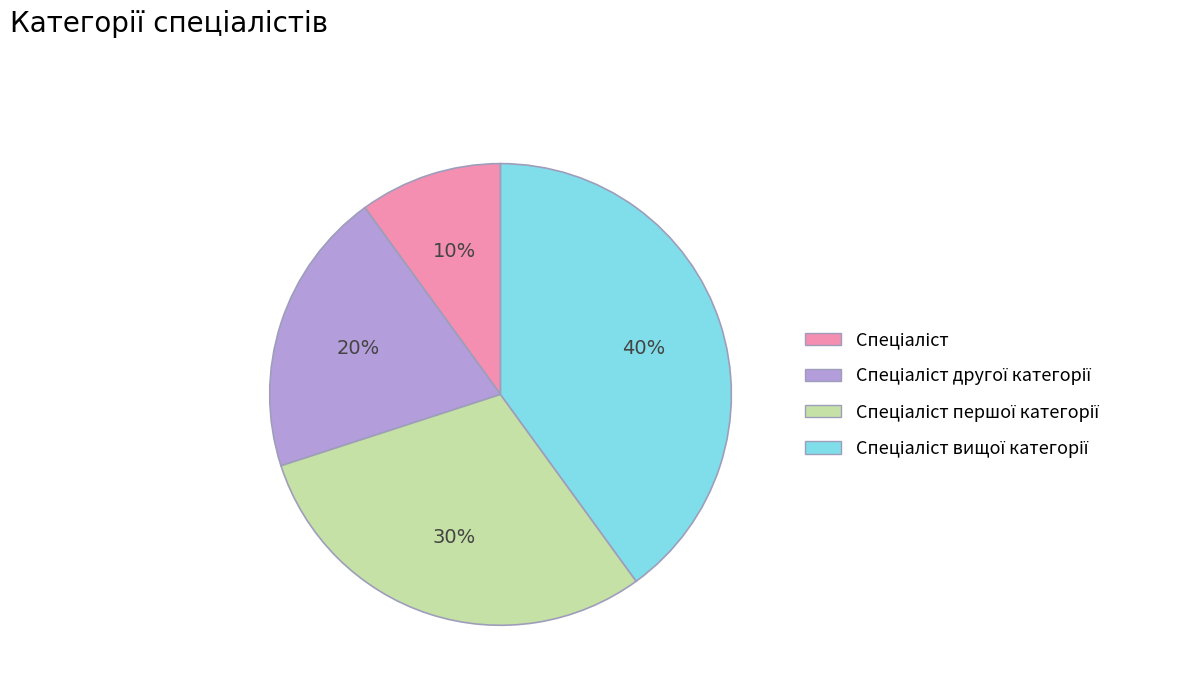

Count the number of slices in the pie.

4